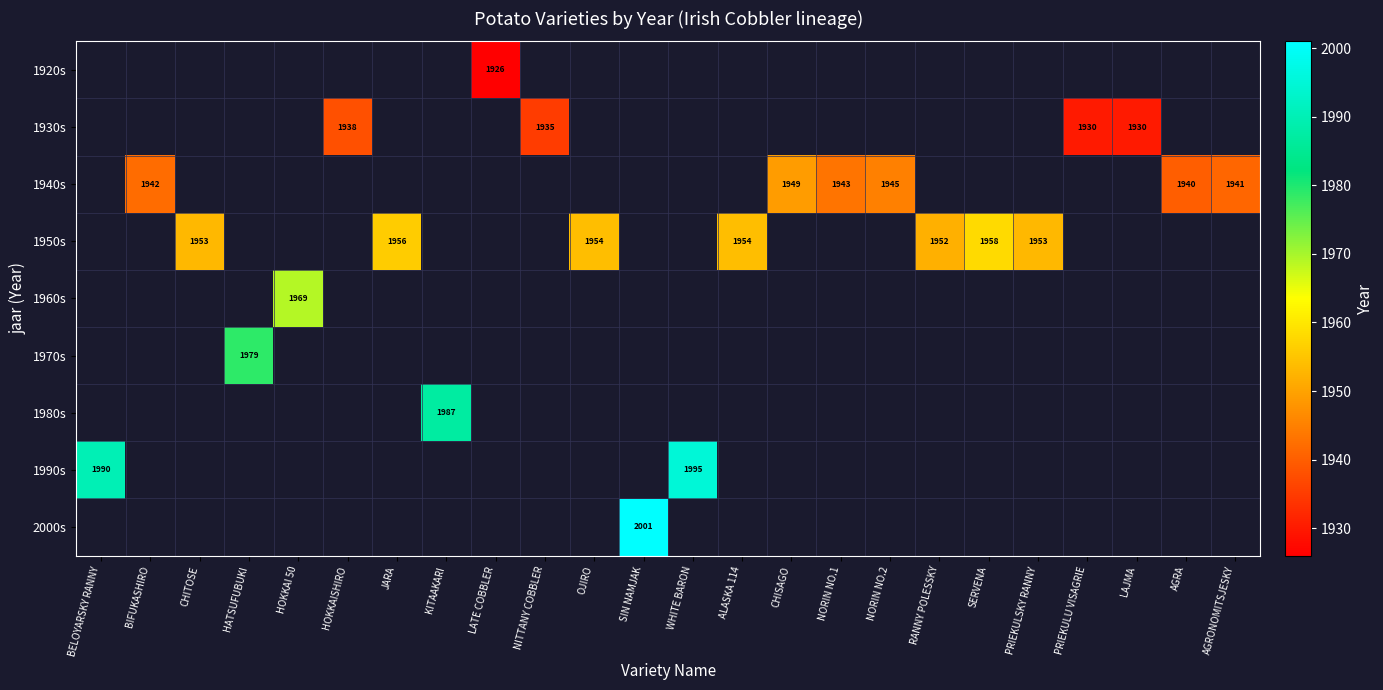

Is it true that 1950s equals 1316 at CHITOSE?

False